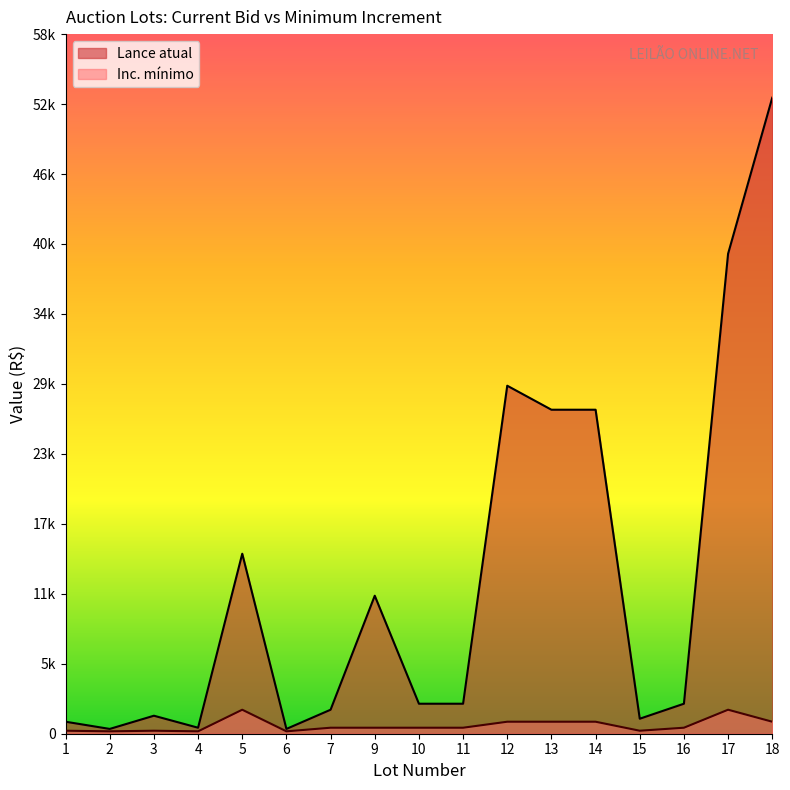

Which series has the largest total across all categories?

Lance atual